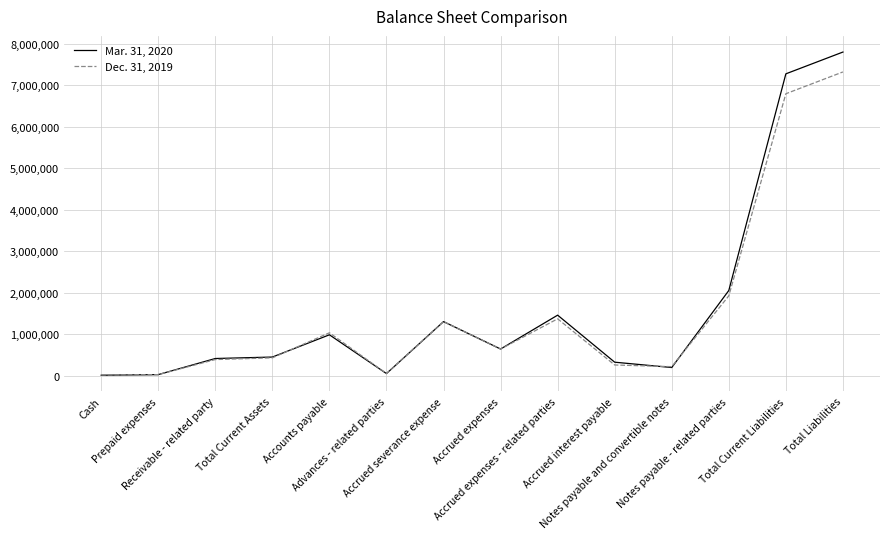

Is it true that Dec. 31, 2019 equals 25000 at Prepaid expenses?

True